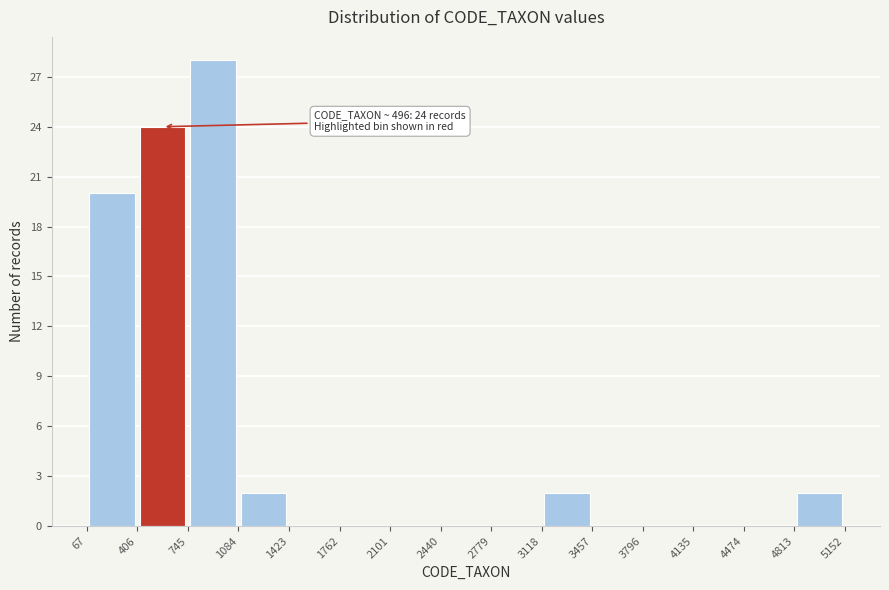

Over which range of the x-axis is the bar tallest?

745 to 1084